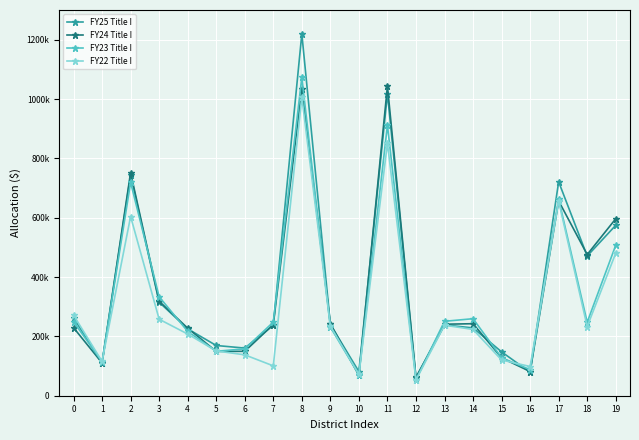

What value does the FY24 Title I series have at 2?

751882